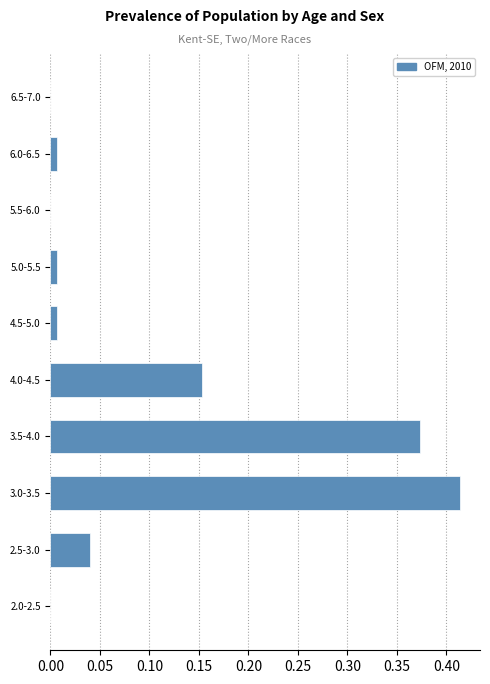

The chart shows a value of 0.2 at 6.5-7.0. True or false?

False